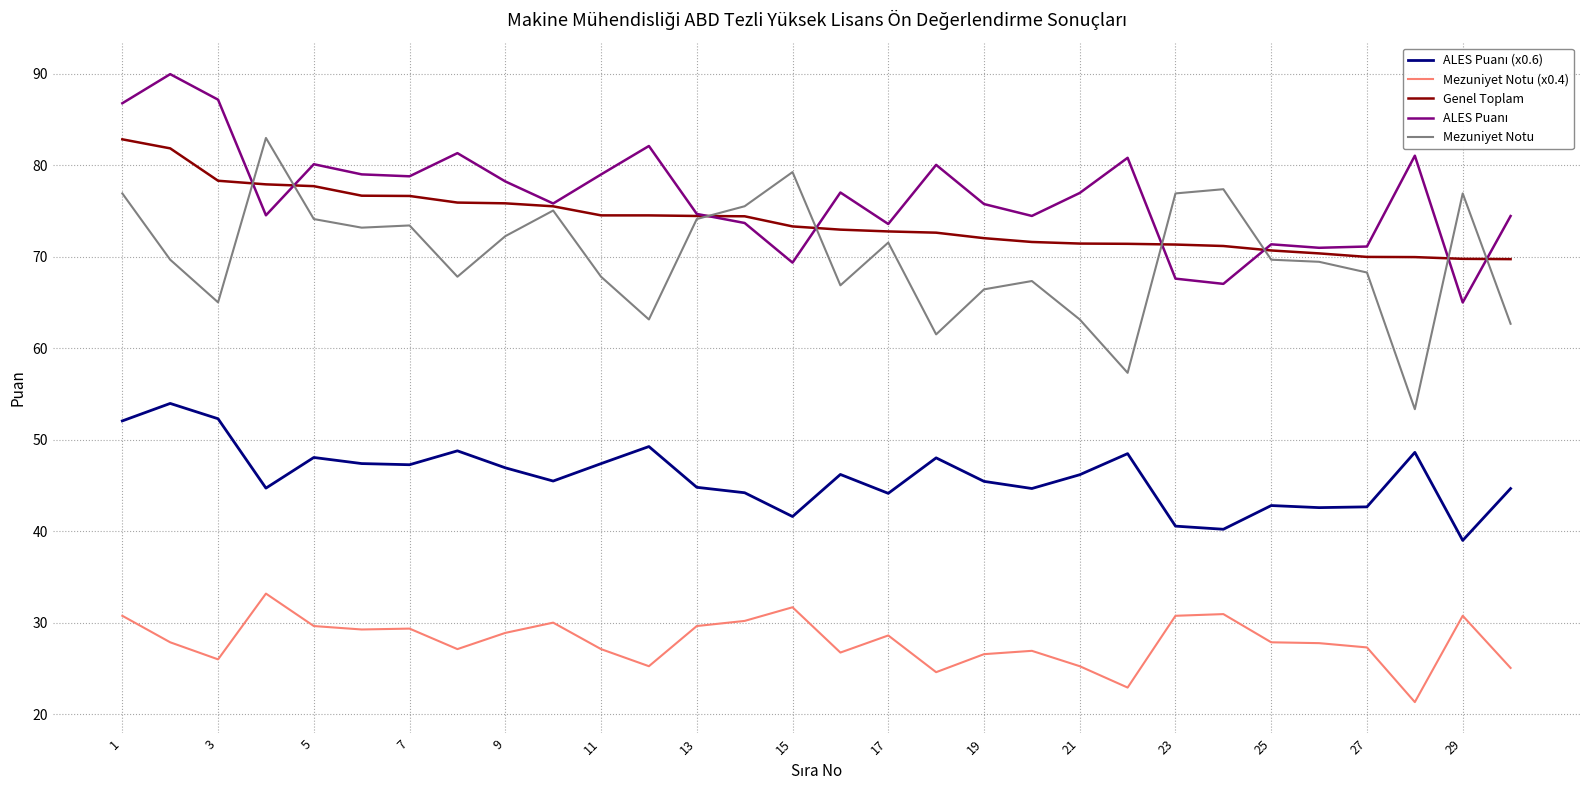

Which series has the largest range (max minus min)?

Mezuniyet Notu